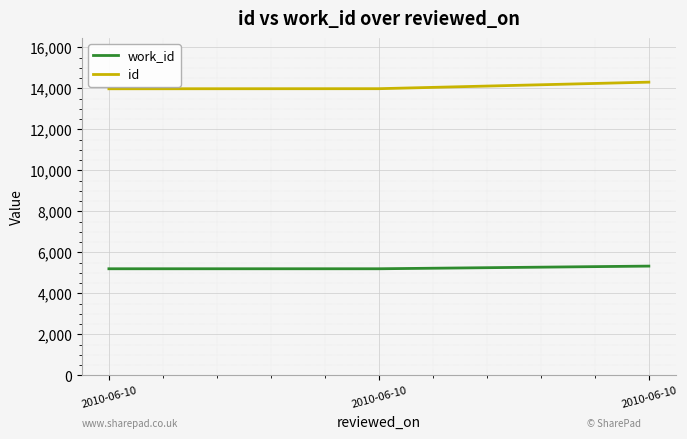

The id series shows 13983 at 2010-06-10. True or false?

True